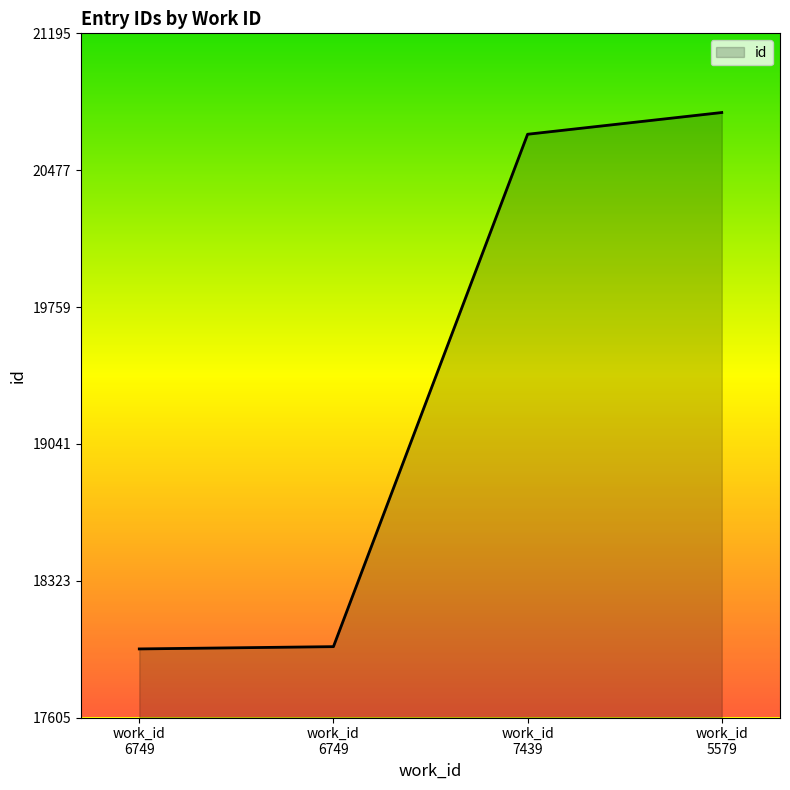

True or false: the data has more than 1 interior local peaks.

False